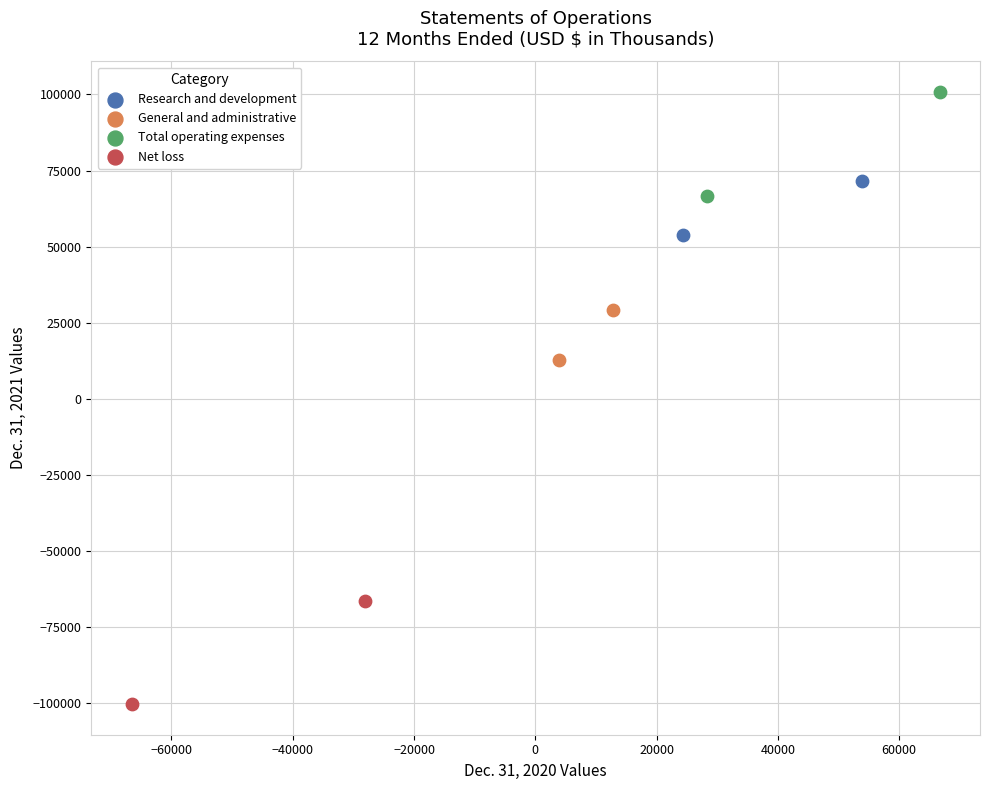

What are all the series names shown in the legend?

Research and development, General and administrative, Total operating expenses, Net loss